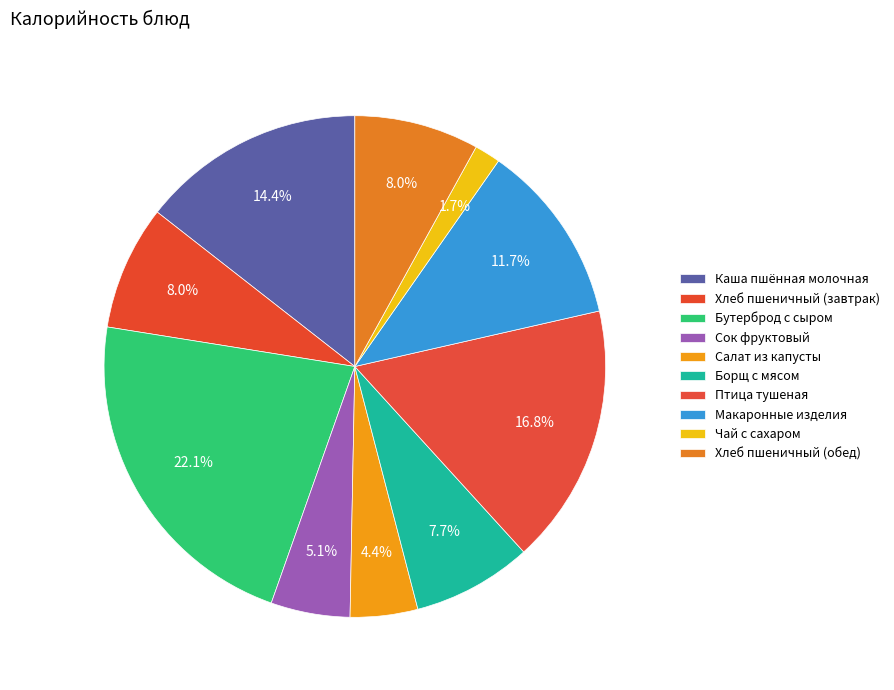

Which has a higher value, Хлеб пшеничный (завтрак) or Салат из капусты?

Хлеб пшеничный (завтрак)